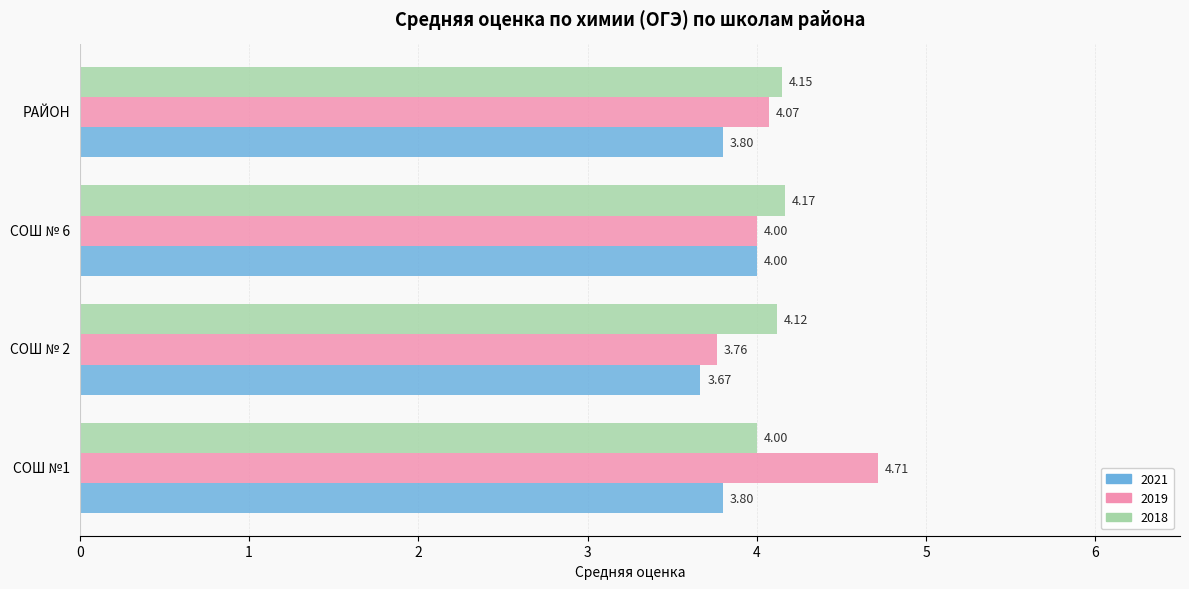

How many series are shown in this chart?

3